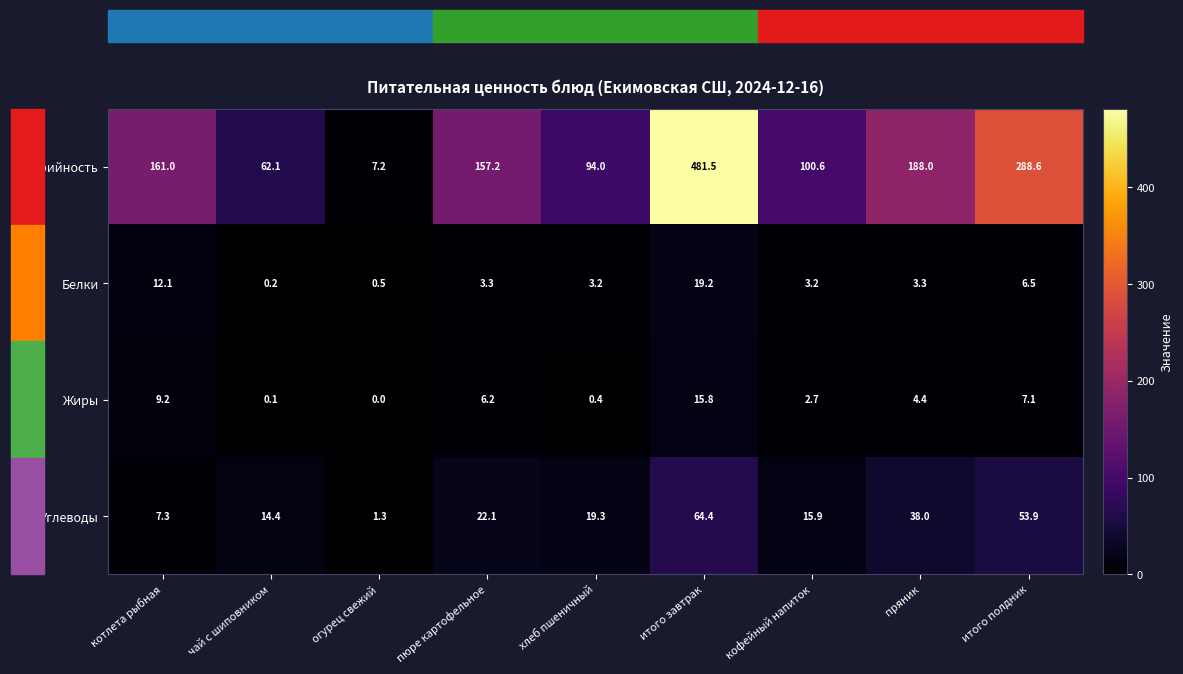

What is the approximate value of Углеводы at кофейный напиток?

15.9